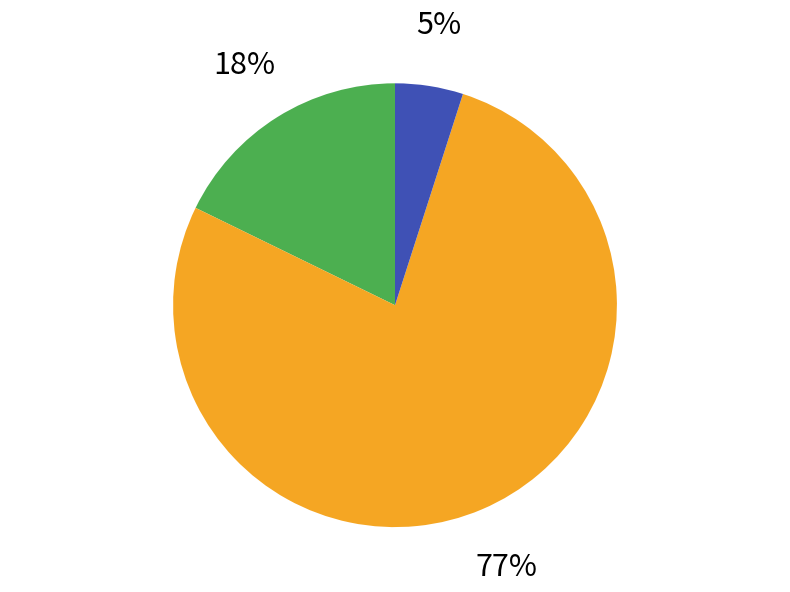

To the nearest percent, what is the average slice percentage?

33%